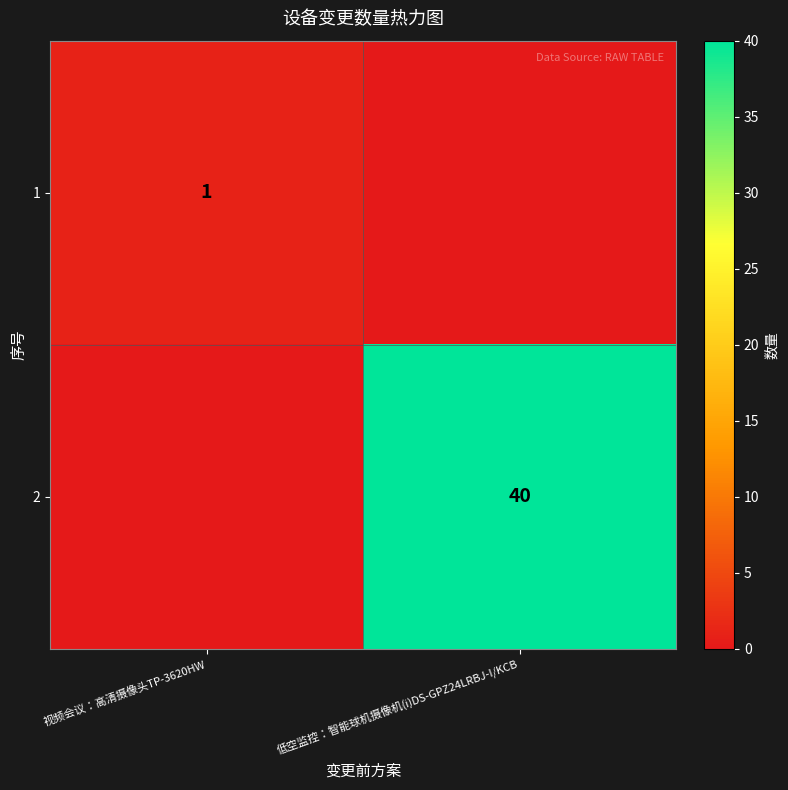

Is the value of 2 at 低空监控：智能球机摄像机(i)DS-GPZ24LRBJ-I/KCB greater than the value of 1 at 视频会议：高清摄像头TP-3620HW?

Yes